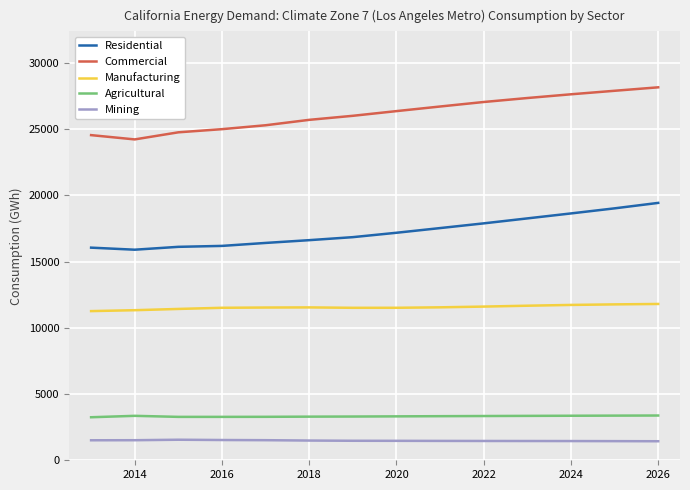

List the series in order of their peak value, lowest first.

Mining, Agricultural, Manufacturing, Residential, Commercial